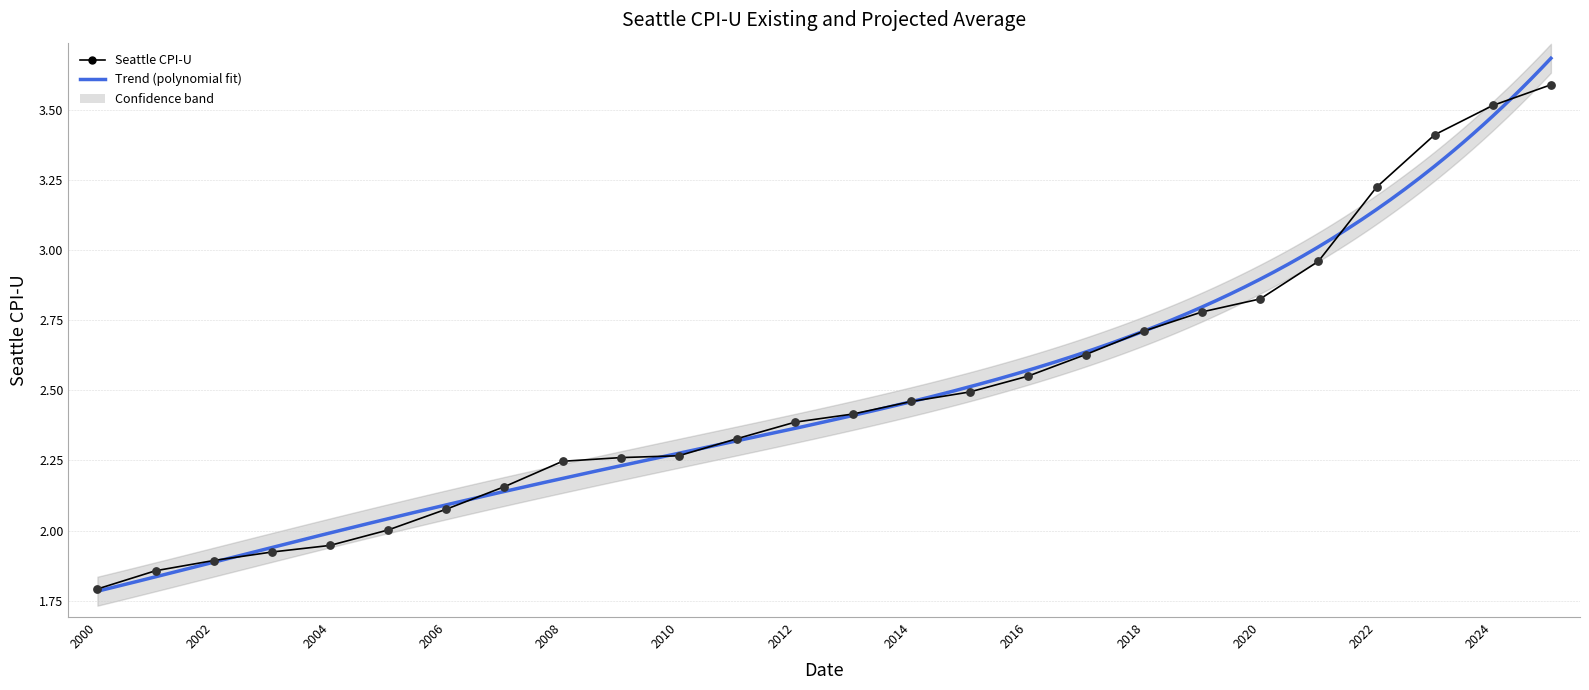

Between 2025 and 2006, which is larger?

2025